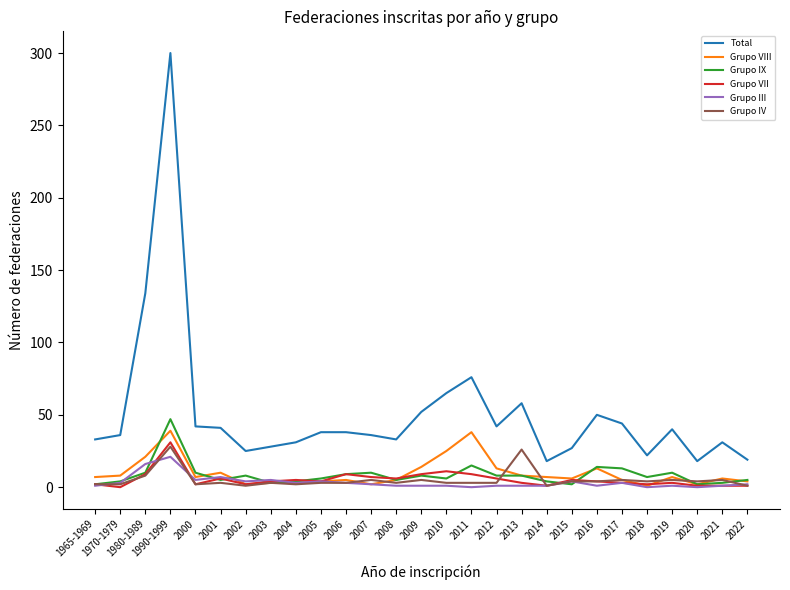

How many lines are shown in the chart?

6